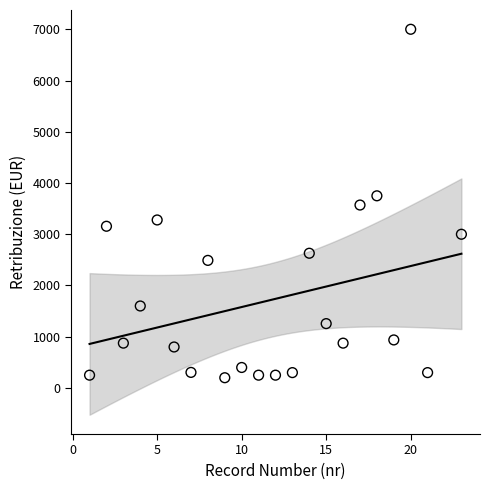

What is the range of X values (max minus min)?

22.0